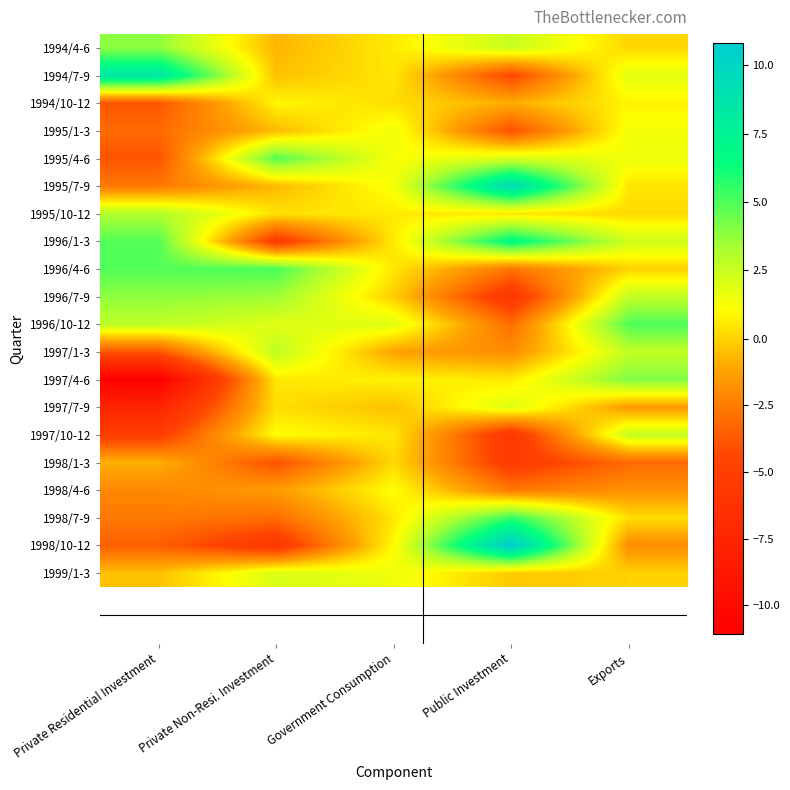

Reading left to right, list all the values displayed in this chart.

1994/4-6: Private Residential Investment=3.8	Private Non-Resi. Investment=-0.7	Government Consumption=0.6	Public Investment=2.5	Exports=0.1
1994/7-9: Private Residential Investment=8.5	Private Non-Resi. Investment=-0.4	Government Consumption=0.5	Public Investment=-4.4	Exports=1.8
1994/10-12: Private Residential Investment=-3.8	Private Non-Resi. Investment=0.9	Government Consumption=0.3	Public Investment=-0.9	Exports=0.8
1995/1-3: Private Residential Investment=-3.1	Private Non-Resi. Investment=-0.6	Government Consumption=1.5	Public Investment=-4.0	Exports=1.4
1995/4-6: Private Residential Investment=-3.9	Private Non-Resi. Investment=4.9	Government Consumption=1.2	Public Investment=2.1	Exports=1.5
1995/7-9: Private Residential Investment=-2.6	Private Non-Resi. Investment=-0.6	Government Consumption=1.3	Public Investment=9.5	Exports=0.5
1995/10-12: Private Residential Investment=3.1	Private Non-Resi. Investment=0.4	Government Consumption=0.6	Public Investment=0.5	Exports=0.2
1996/1-3: Private Residential Investment=4.9	Private Non-Resi. Investment=-5.3	Government Consumption=0.6	Public Investment=6.9	Exports=2.3
1996/4-6: Private Residential Investment=4.9	Private Non-Resi. Investment=5.1	Government Consumption=0.5	Public Investment=-2.7	Exports=-0.0
1996/7-9: Private Residential Investment=3.8	Private Non-Resi. Investment=3.5	Government Consumption=-0.1	Public Investment=-5.7	Exports=2.7
1996/10-12: Private Residential Investment=2.8	Private Non-Resi. Investment=1.9	Government Consumption=1.9	Public Investment=-3.0	Exports=5.0
1997/1-3: Private Residential Investment=-3.8	Private Non-Resi. Investment=2.8	Government Consumption=-1.2	Public Investment=-1.9	Exports=2.7
1997/4-6: Private Residential Investment=-11.1	Private Non-Resi. Investment=0.5	Government Consumption=0.8	Public Investment=0.6	Exports=4.1
1997/7-9: Private Residential Investment=-7.5	Private Non-Resi. Investment=0.3	Government Consumption=-0.4	Public Investment=2.0	Exports=-1.5
1997/10-12: Private Residential Investment=-5.0	Private Non-Resi. Investment=1.1	Government Consumption=0.5	Public Investment=-5.7	Exports=2.6
1998/1-3: Private Residential Investment=-0.8	Private Non-Resi. Investment=-4.0	Government Consumption=0.2	Public Investment=-5.3	Exports=-3.1
1998/4-6: Private Residential Investment=-2.1	Private Non-Resi. Investment=-1.4	Government Consumption=1.1	Public Investment=-2.6	Exports=-1.8
1998/7-9: Private Residential Investment=-2.6	Private Non-Resi. Investment=-3.0	Government Consumption=0.5	Public Investment=5.5	Exports=0.3
1998/10-12: Private Residential Investment=-3.5	Private Non-Resi. Investment=-5.7	Government Consumption=1.0	Public Investment=10.8	Exports=-1.9
1999/1-3: Private Residential Investment=-0.4	Private Non-Resi. Investment=2.1	Government Consumption=1.5	Public Investment=-0.2	Exports=0.0